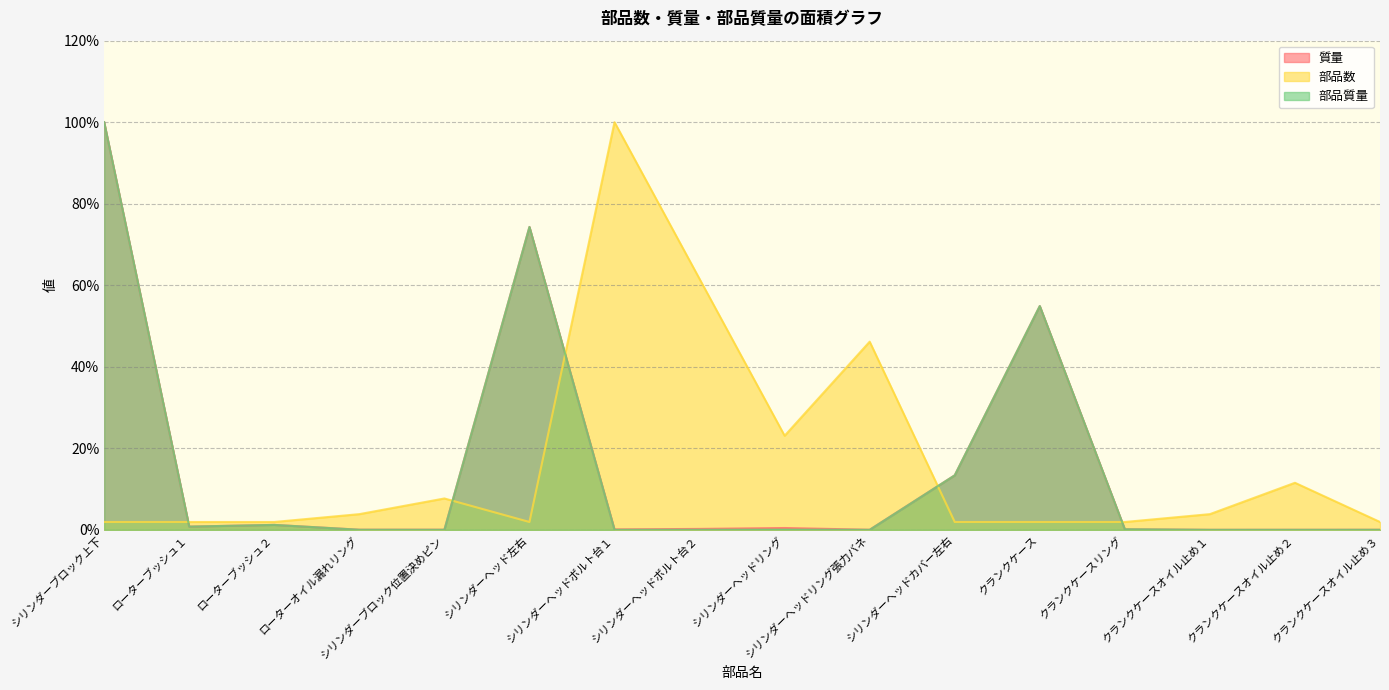

How many distinct data groups are displayed?

3